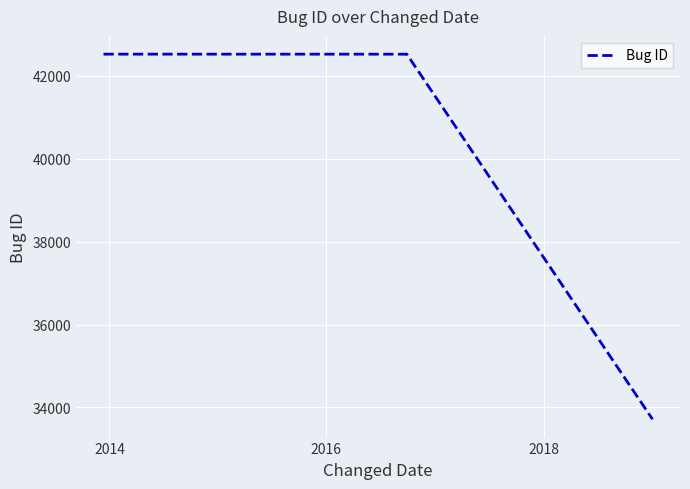

What is the maximum value shown in the chart?

42525